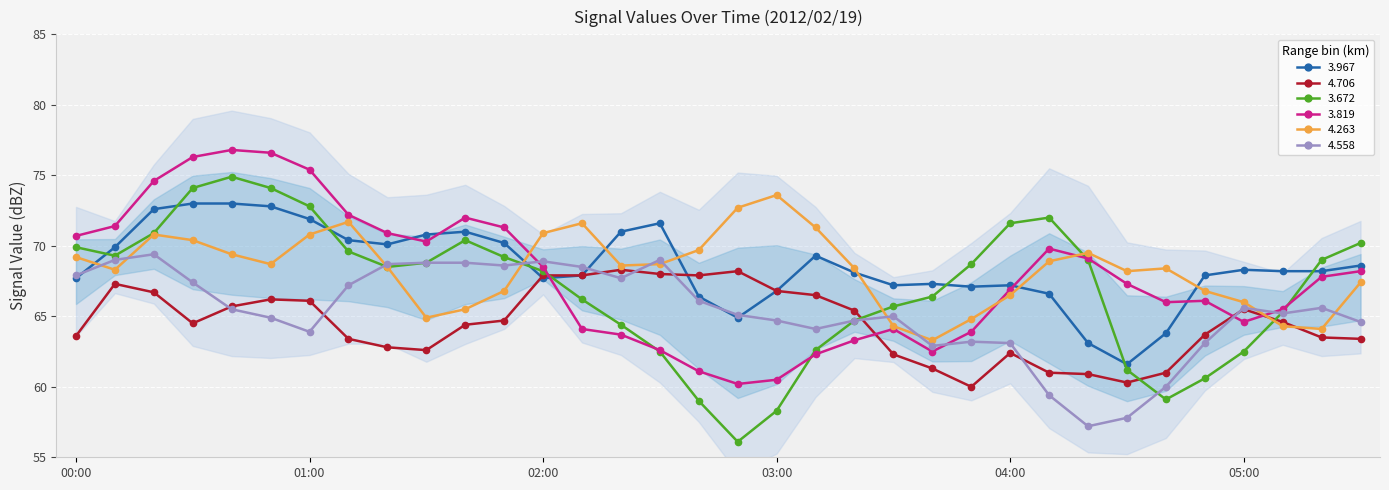

Is it true that 3.819 equals 24.4 at 2012/02/19 01:10?

False